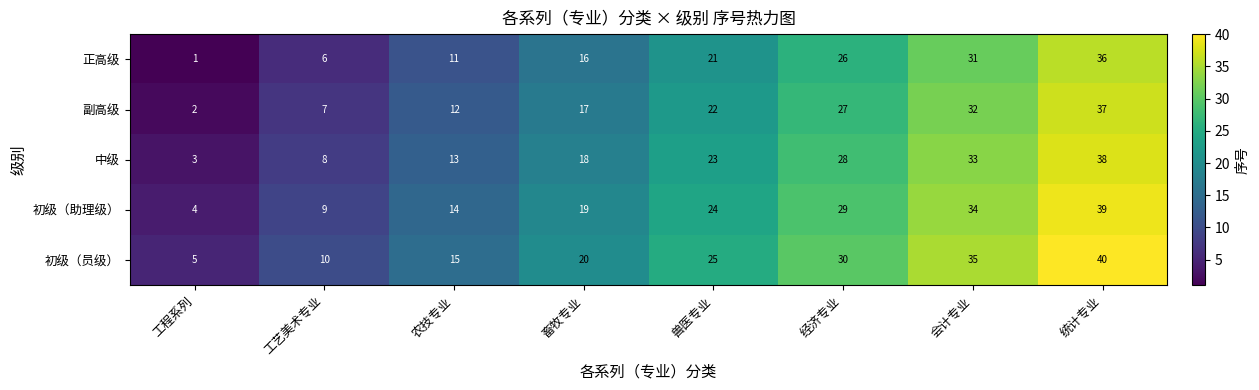

At which category is the sum across all series the highest?

统计专业